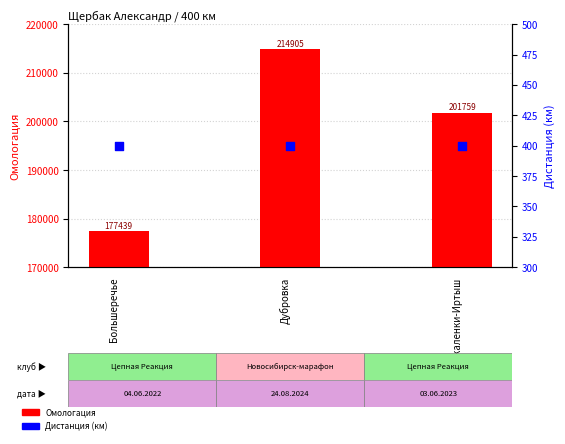

Which series has the largest total across all categories?

Омологация